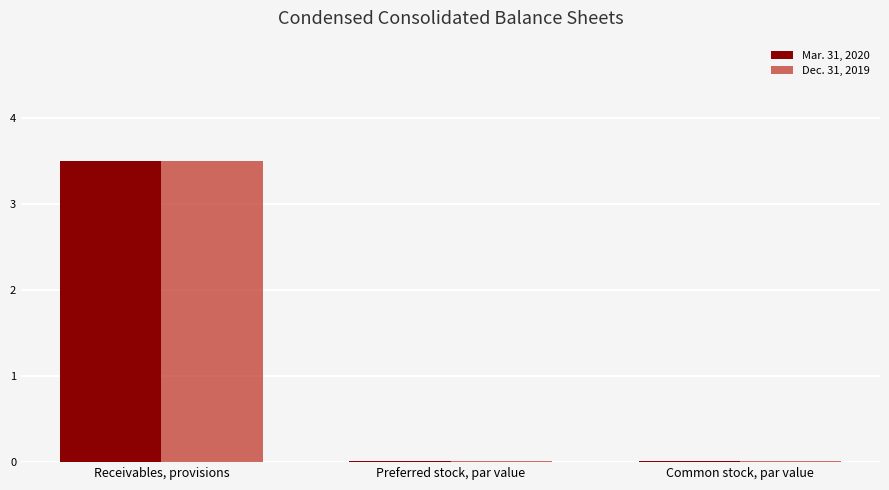

What is the sum of all Dec. 31, 2019 values?

3.5